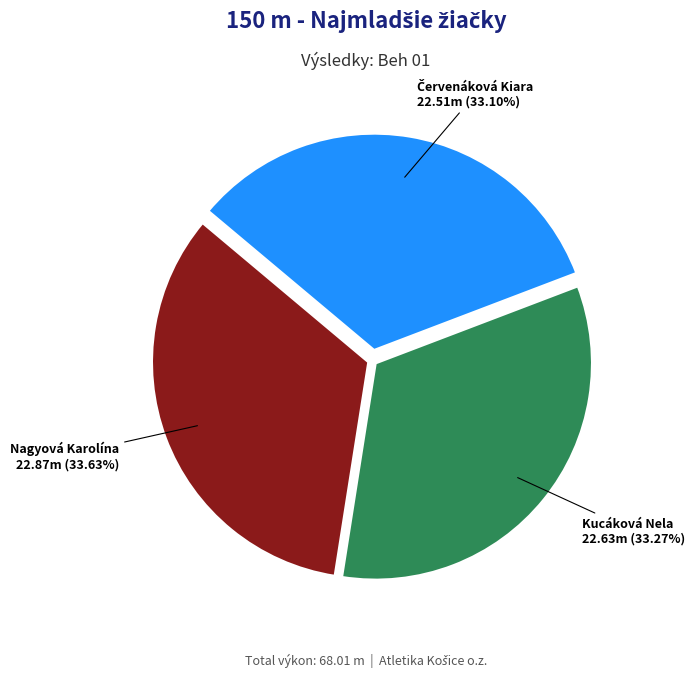

What is the ratio of the value at Nagyová Karolína to the value at Kucáková Nela?

1.0